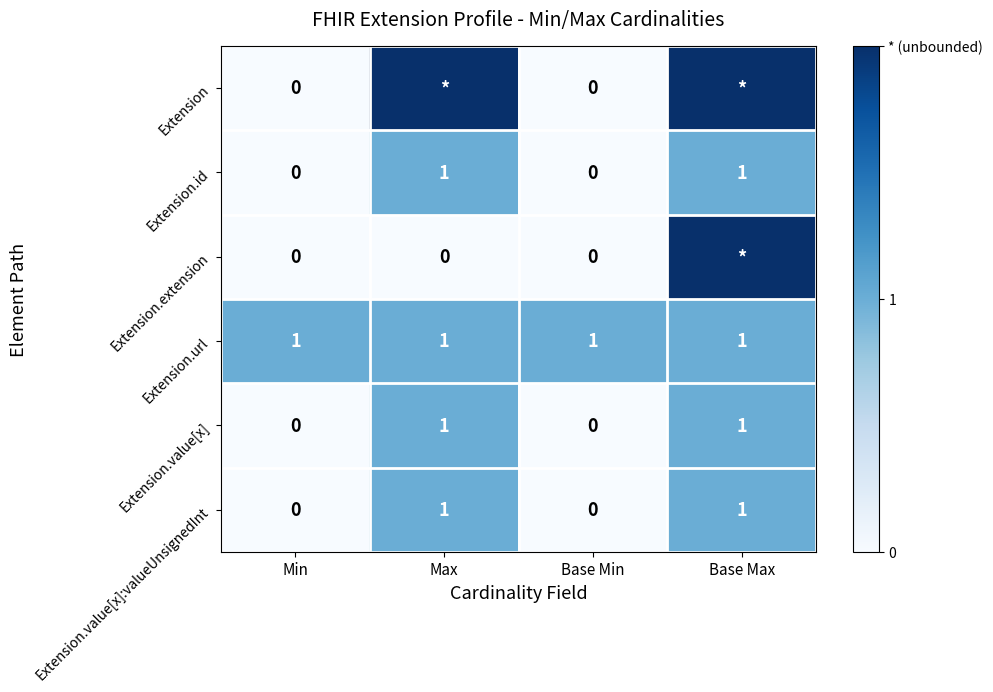

How many Extension.id values are between 0 and 1?

4